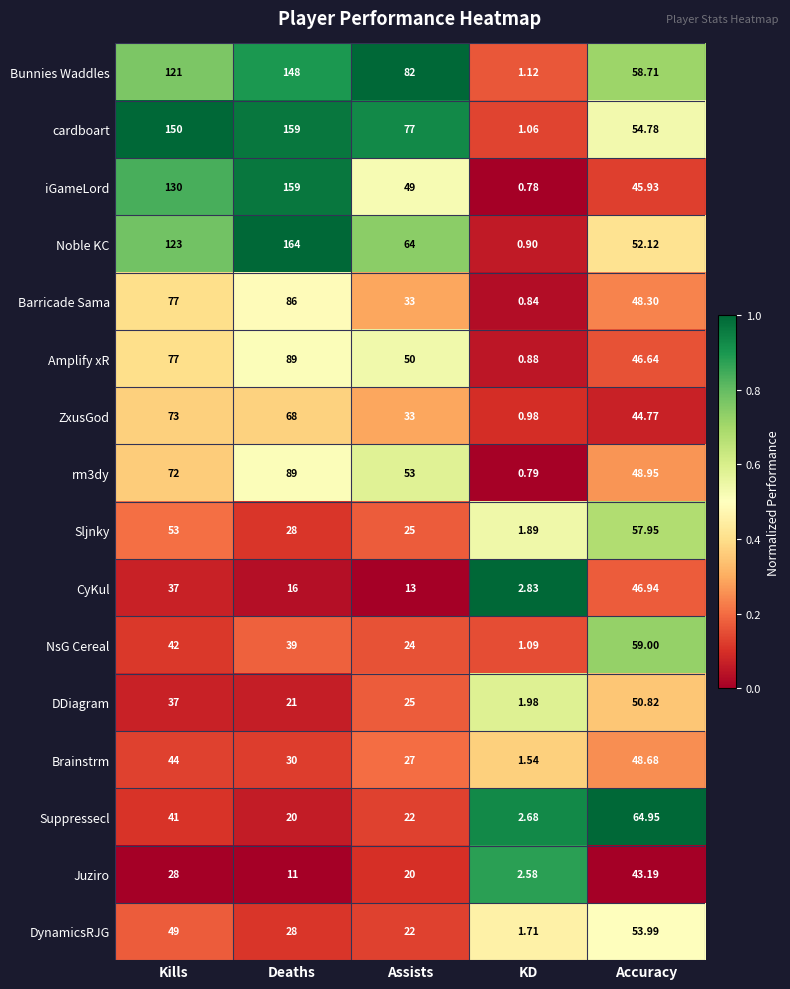

Between Assists and KD, which series saw the biggest shift?

Bunnies Waddles